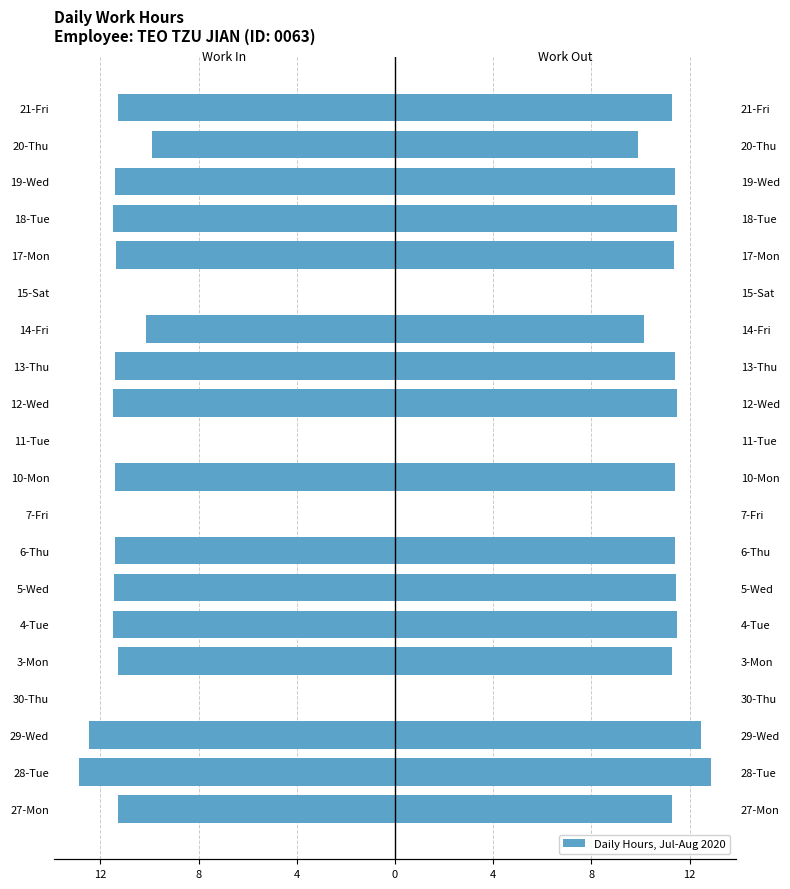

Between 15-Sat and 10-Mon, which is larger?

15-Sat